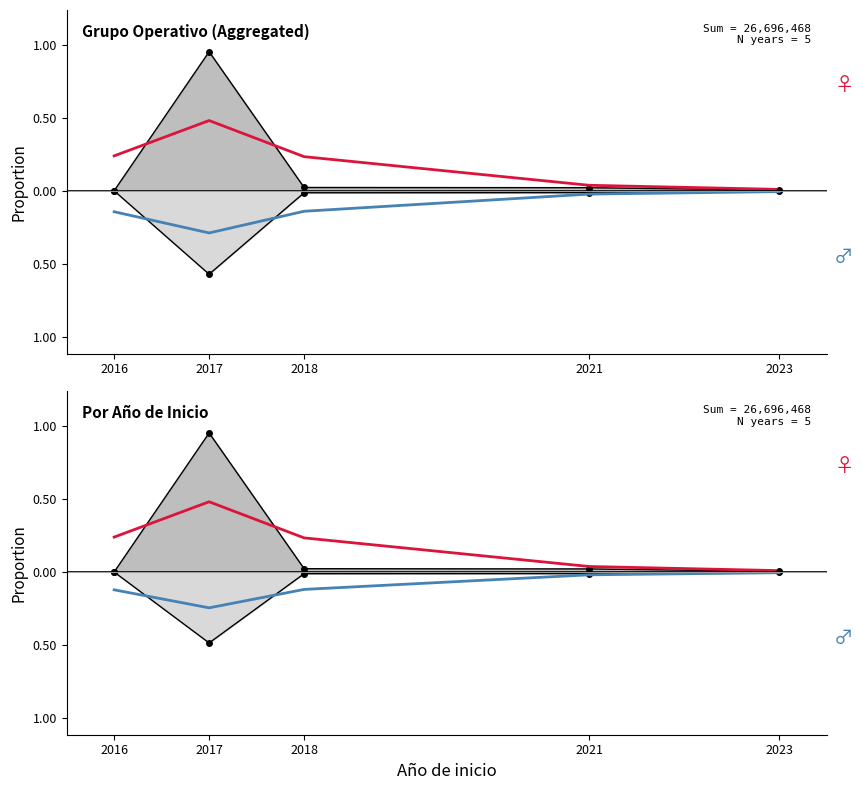

What is the difference between the Male (smooth) values at 2018 and 2023?

0.1